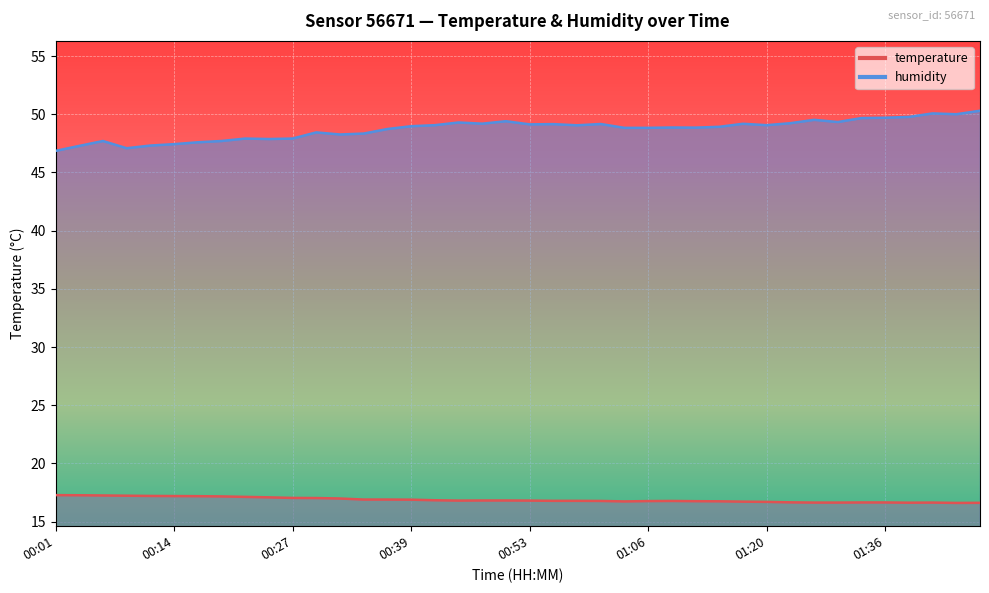

What is the difference between the maximum and minimum values in the humidity series?

3.4